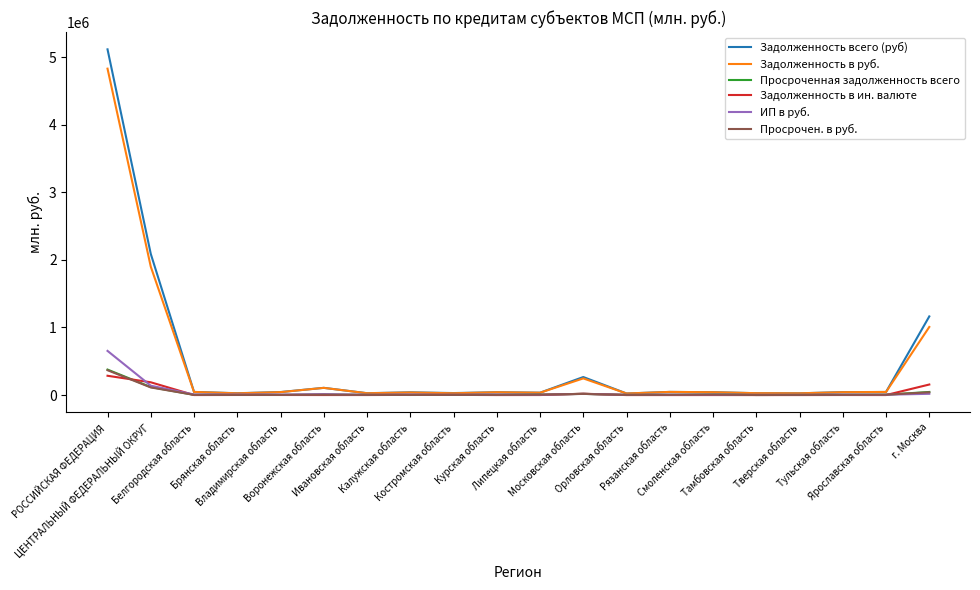

Which series has the widest spread of values?

Задолженность всего (руб)